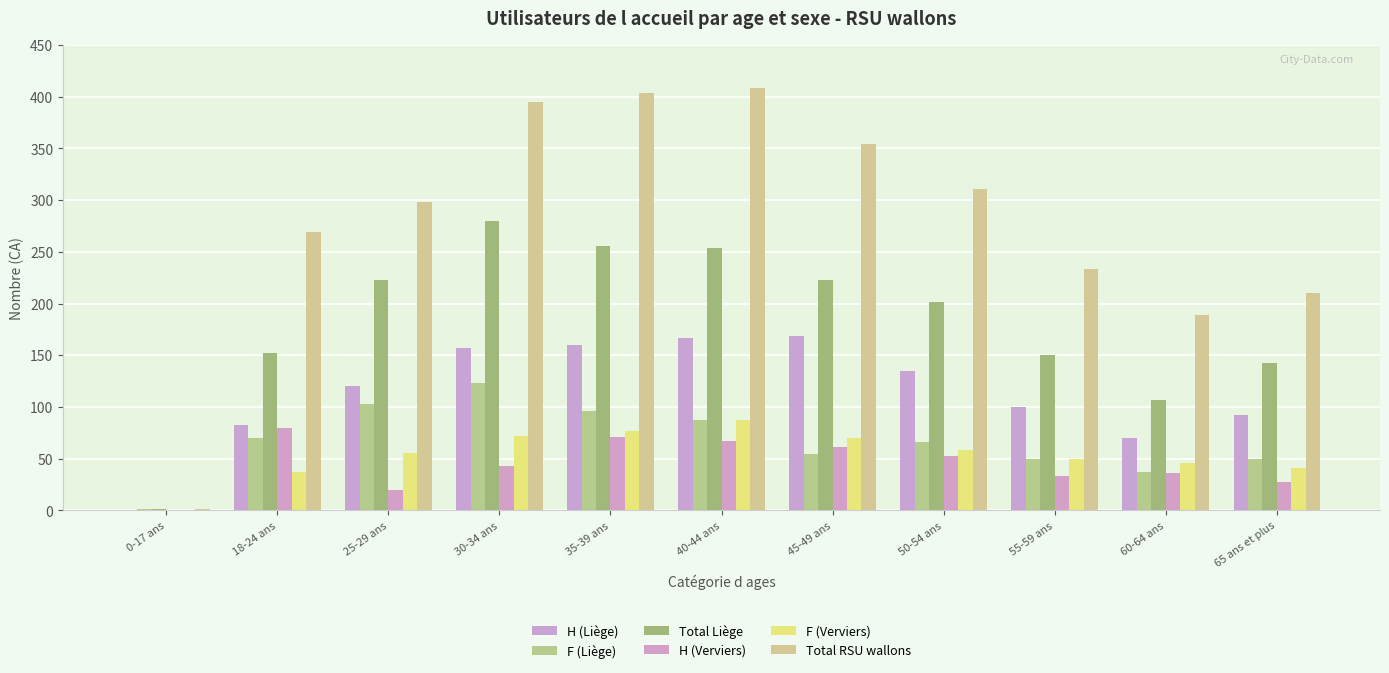

Are the bars grouped side by side (vs. stacked)?

Yes